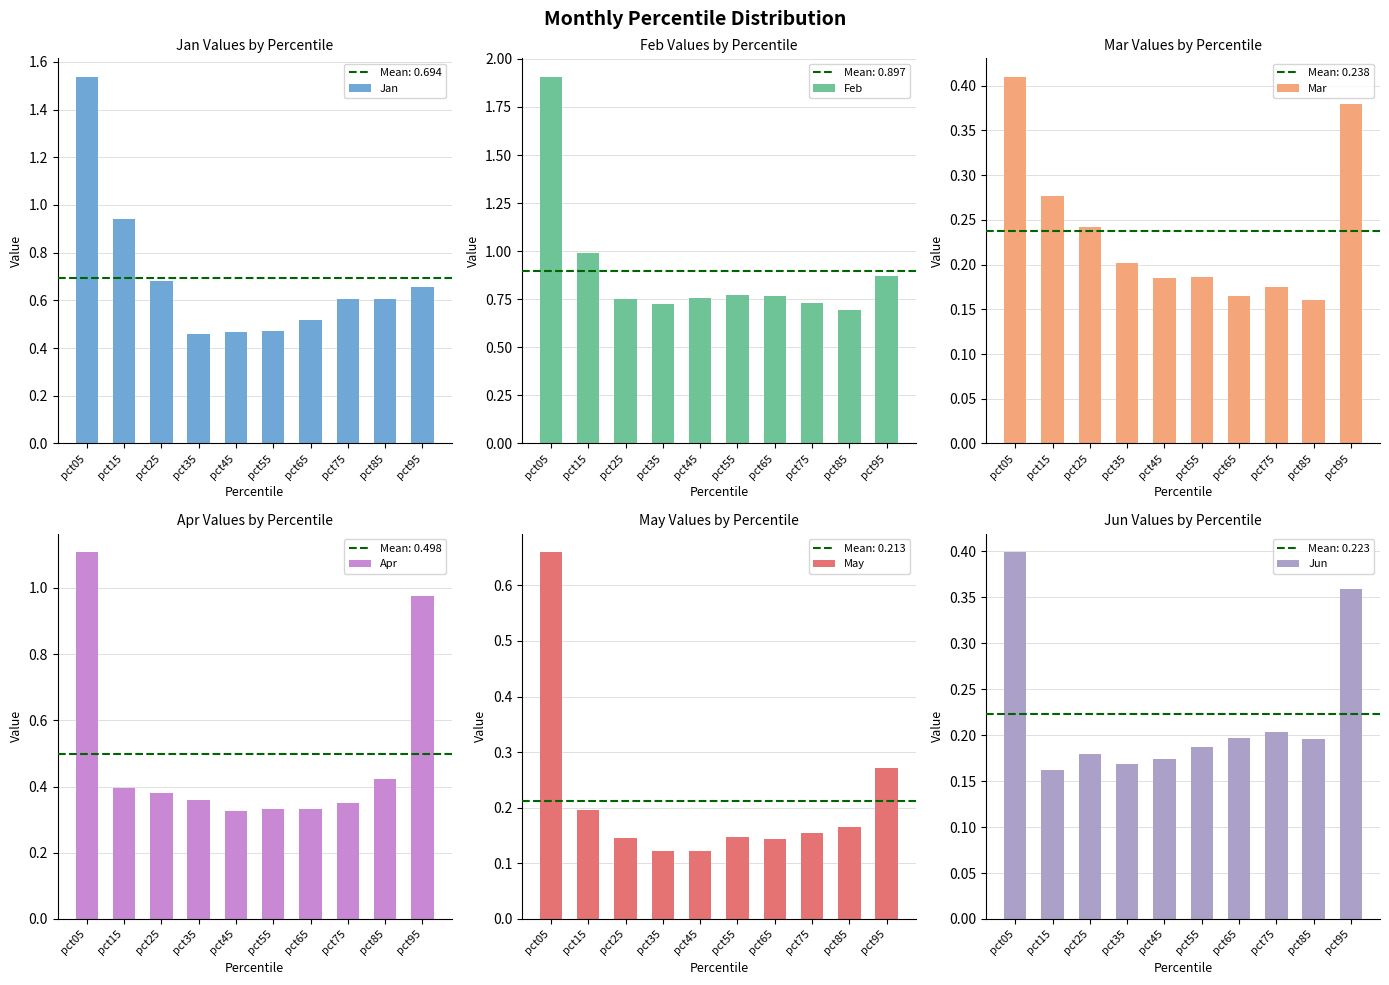

What is the total value across all series at pct45?

2.0